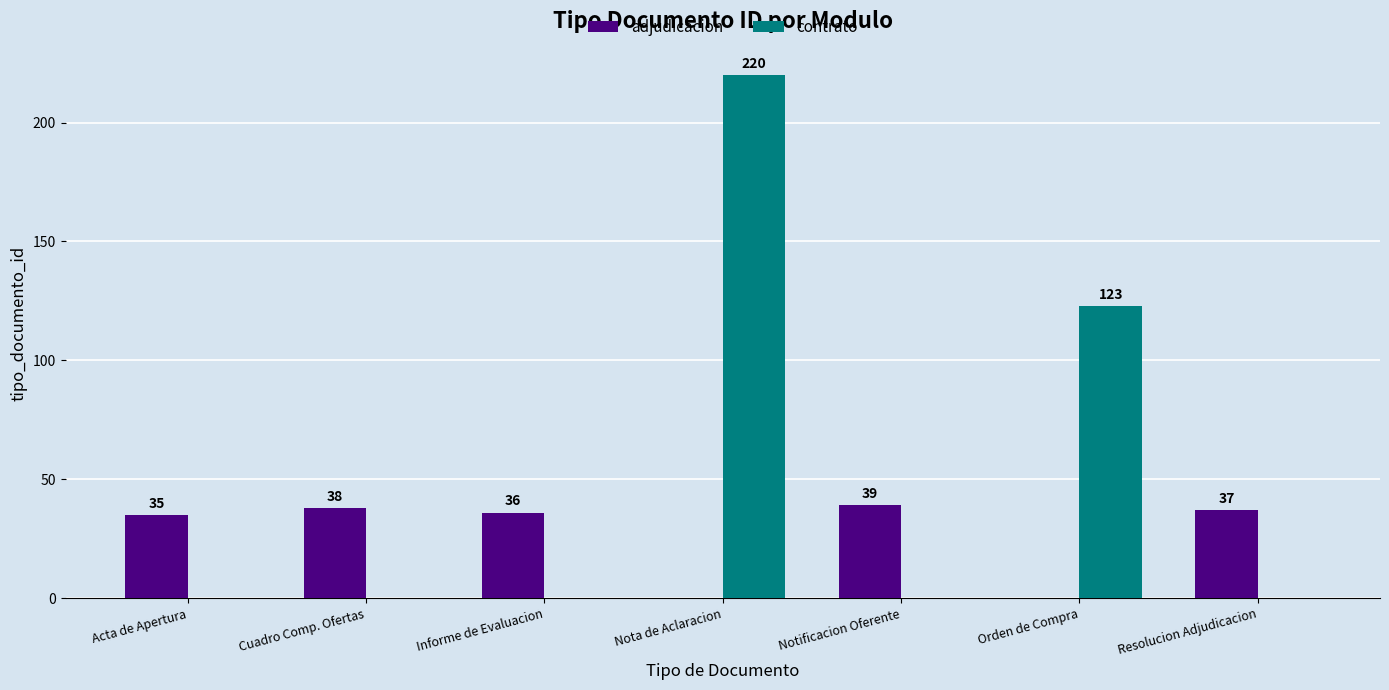

Reading right to left, extract all data points from this chart.

adjudicacion: Resolucion Adjudicacion=37	Orden de Compra=0	Notificacion Oferente=39	Nota de Aclaracion=0	Informe de Evaluacion=36	Cuadro Comp. Ofertas=38	Acta de Apertura=35
contrato: Resolucion Adjudicacion=0	Orden de Compra=123	Notificacion Oferente=0	Nota de Aclaracion=220	Informe de Evaluacion=0	Cuadro Comp. Ofertas=0	Acta de Apertura=0